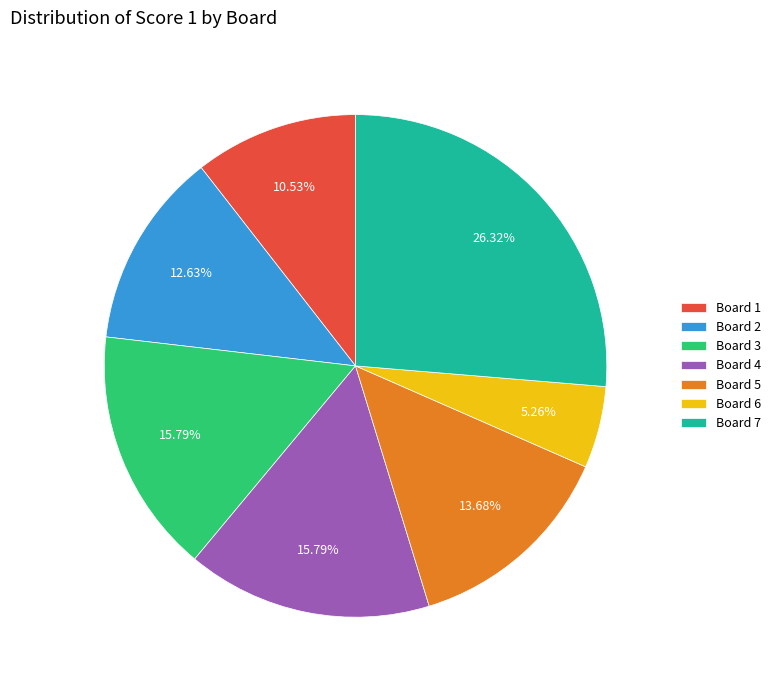

Is the sum of Board 3 and Board 5 greater than half?

No